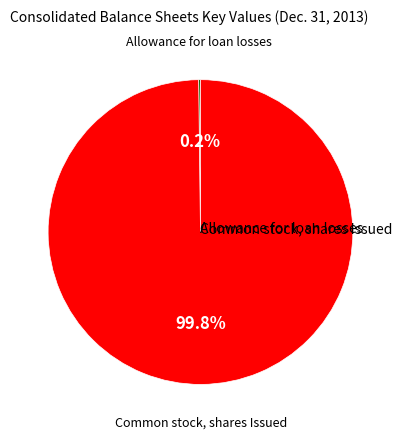

Which category has the biggest portion of the pie?

Common stock, shares Issued